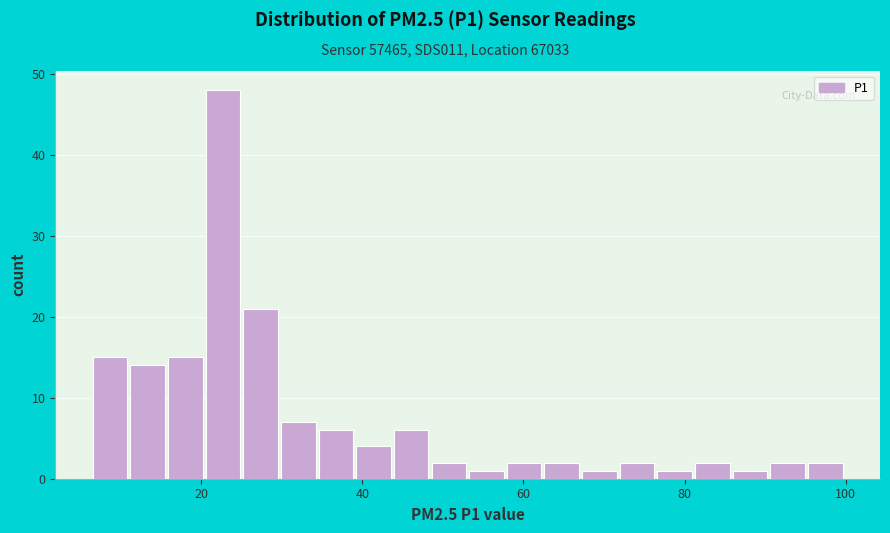

Around what value on the x-axis is the tallest bar? Give the approximate position of its centre, as read against the axis.

22